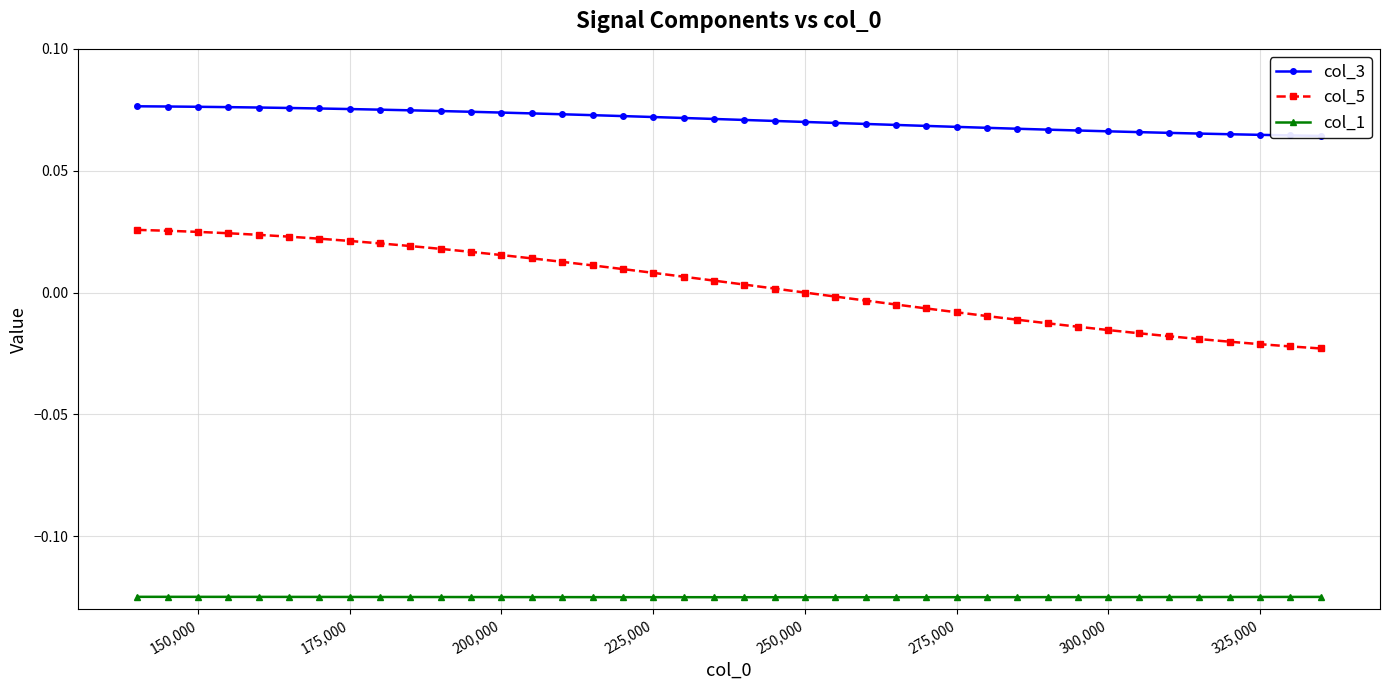

True or false: col_1 and col_5 cross at least once.

False